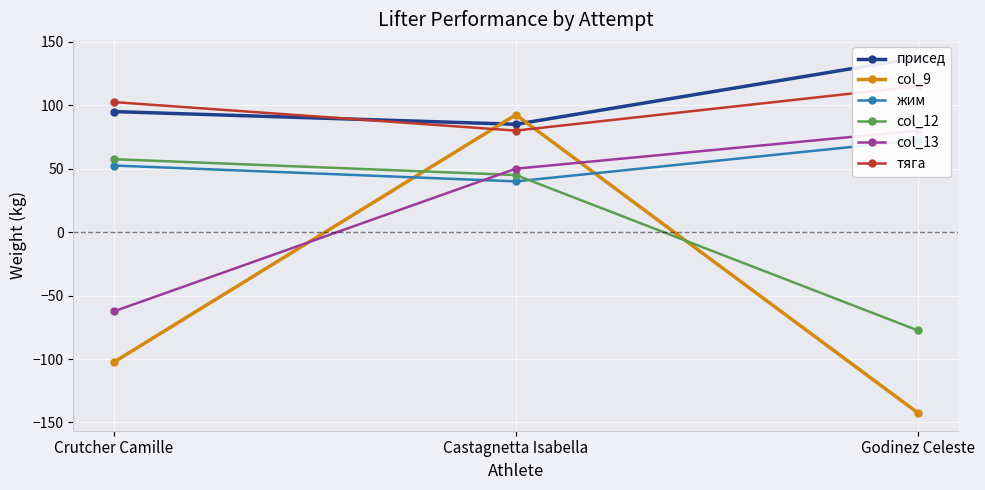

What is the maximum value for col_12?

57.5